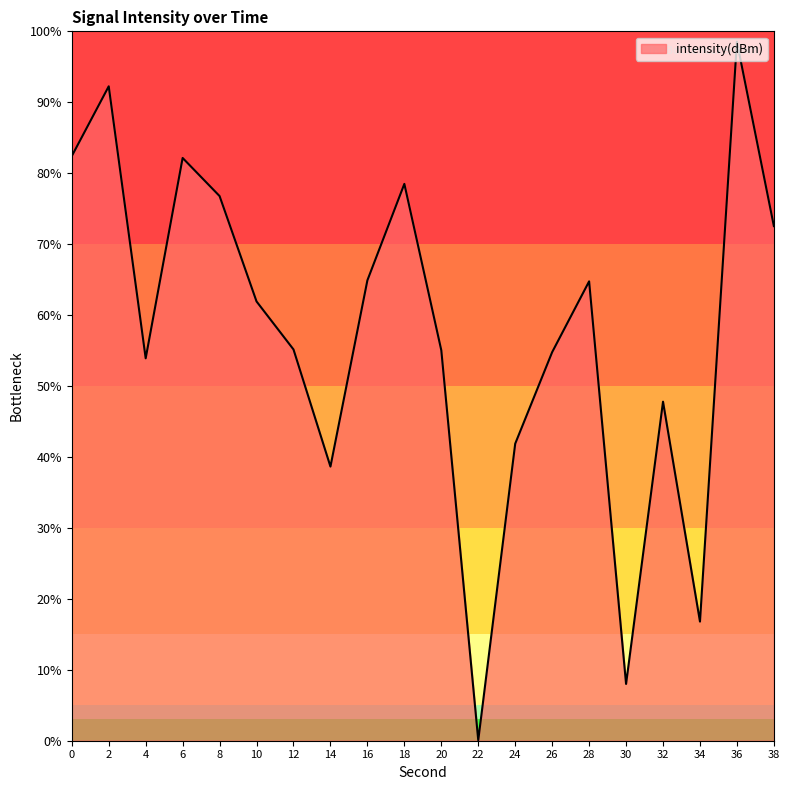

True or false: the data shows 86.4 at 28.

False